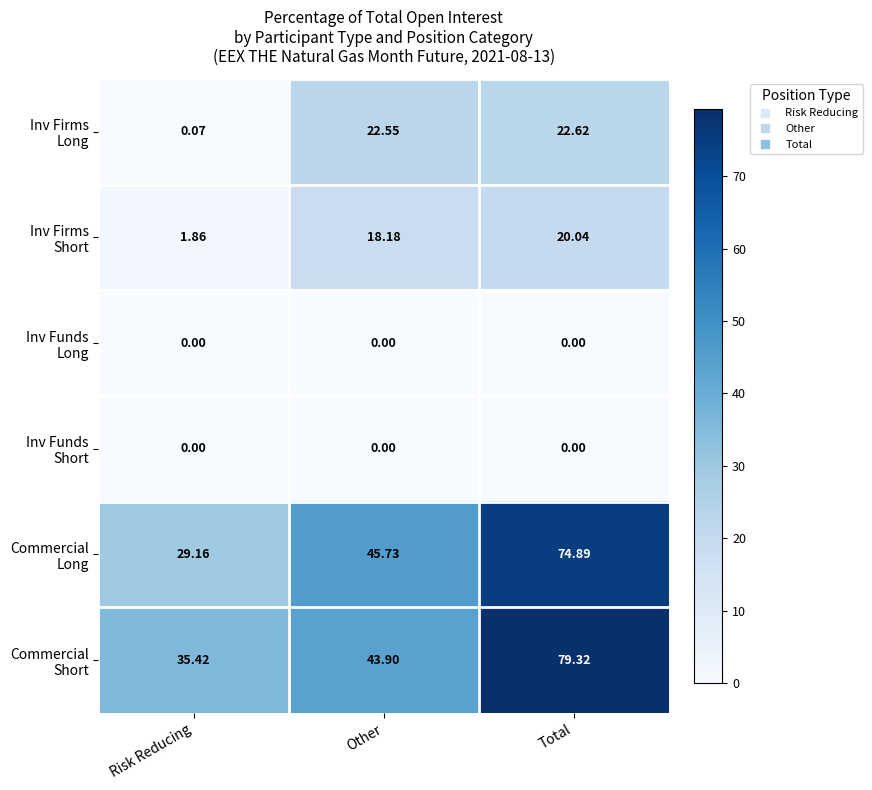

Which label corresponds to the largest value in the chart?

Total